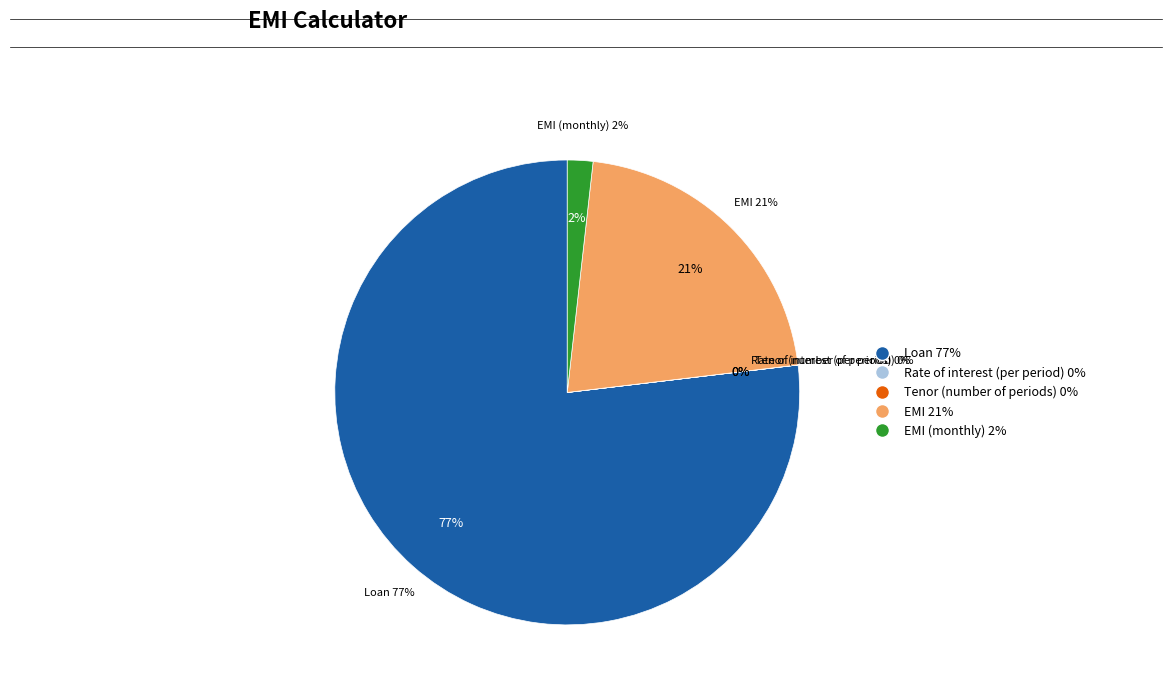

Which category has the biggest portion of the pie?

Loan